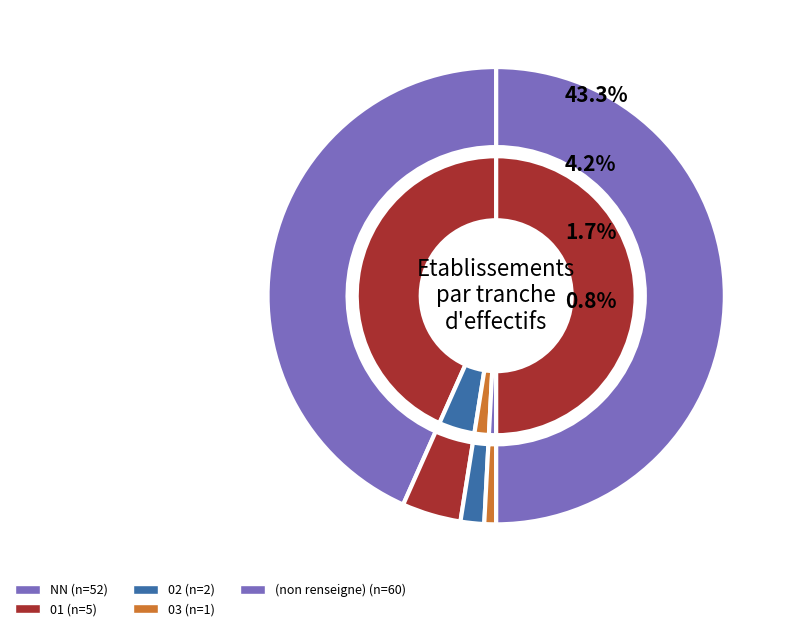

Count the number of slices in the pie.

5